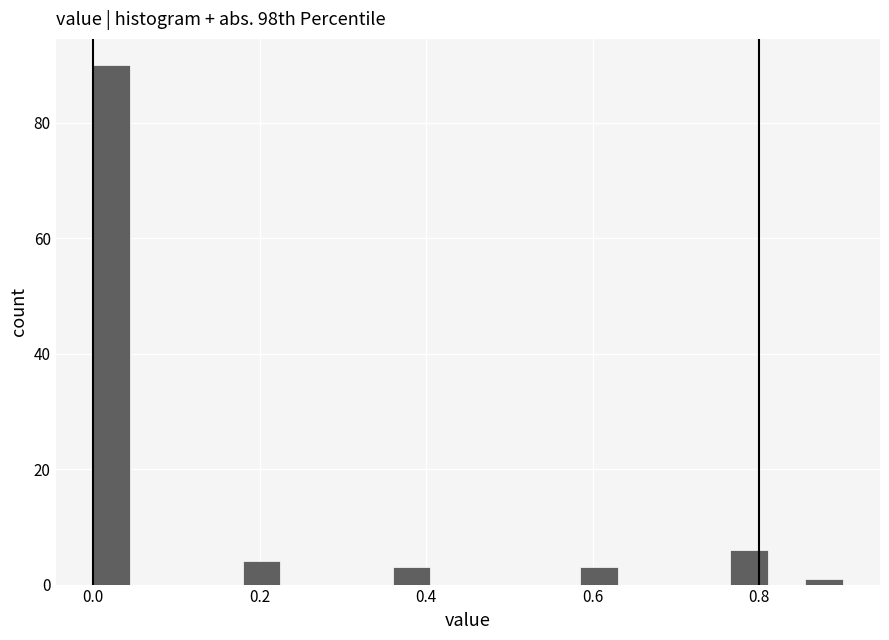

Around what value on the x-axis is the tallest bar? Give the approximate position of its centre, as read against the axis.

0.02